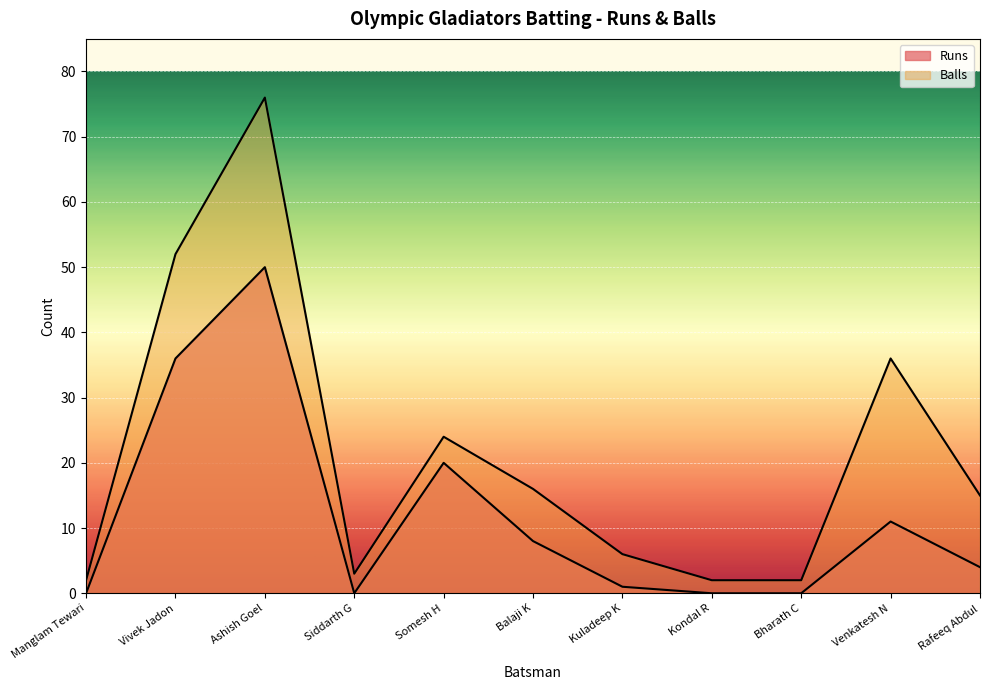

Count the number of data series in this chart.

2